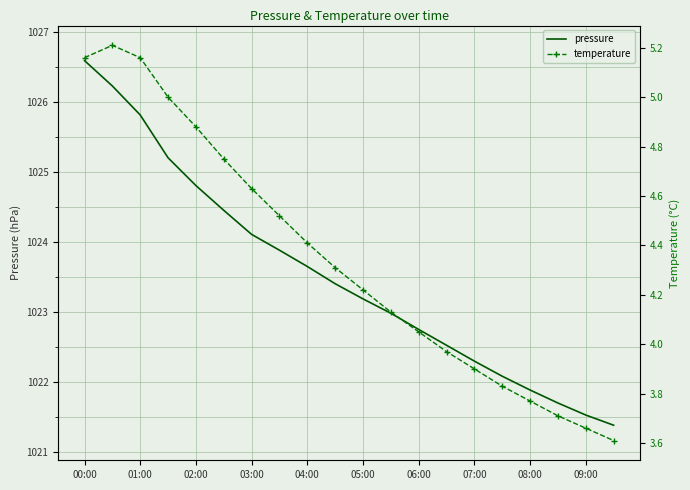

Rank the series at 13 from highest to lowest value.

pressure, temperature